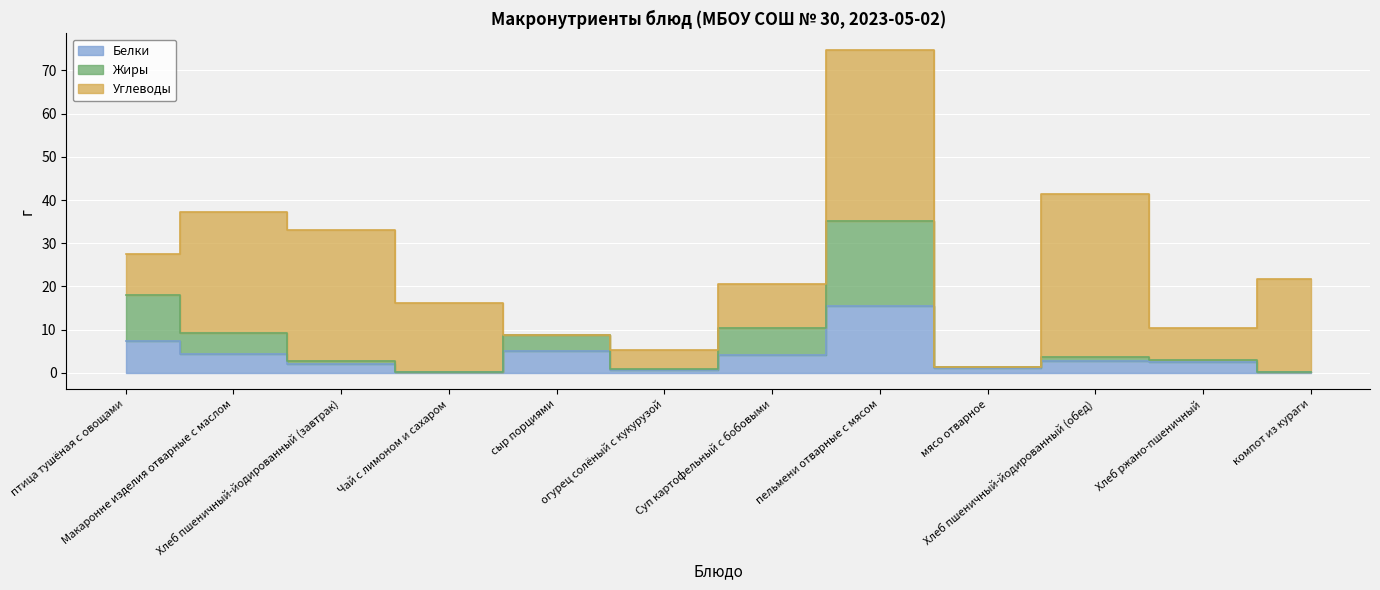

At which category does the chart reach its minimum across all series?

компот из кураги